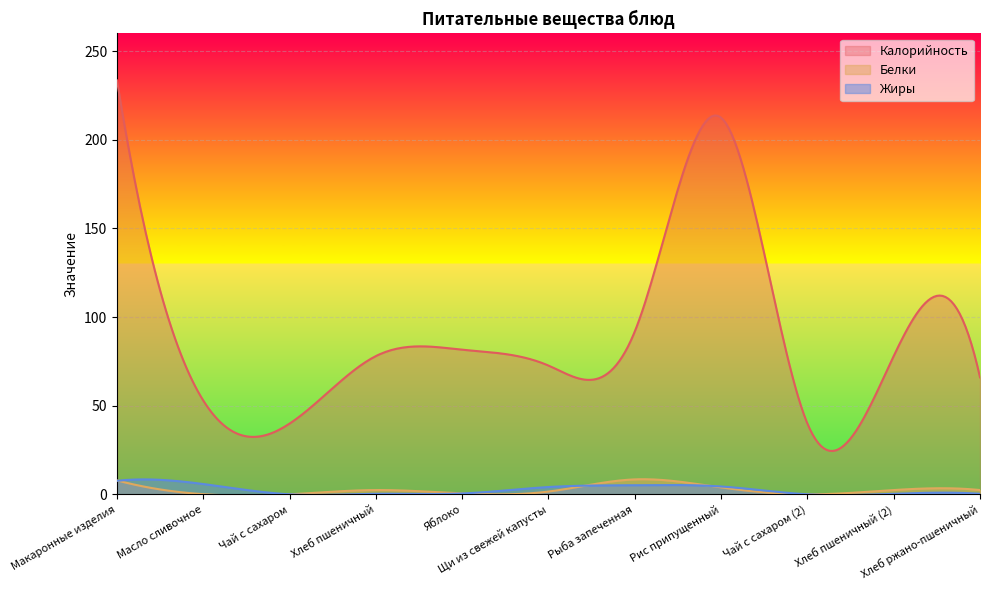

At which category is the sum across all series the highest?

Макаронные изделия